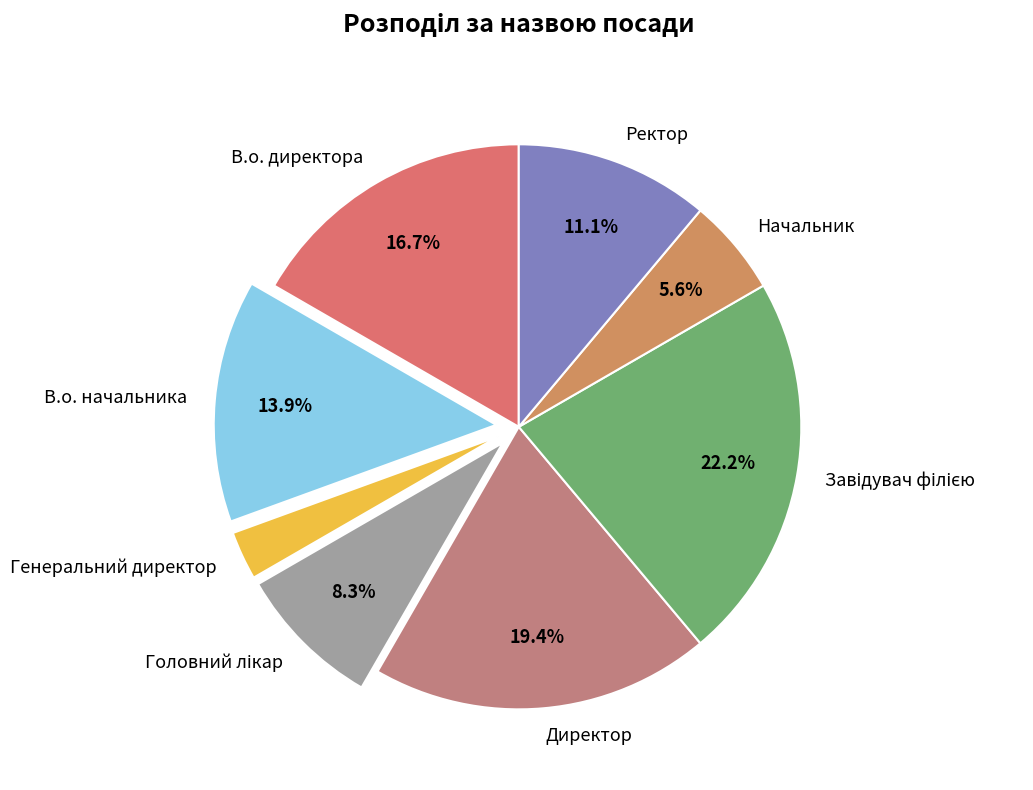

Between Директор and Генеральний директор, which is larger?

Директор